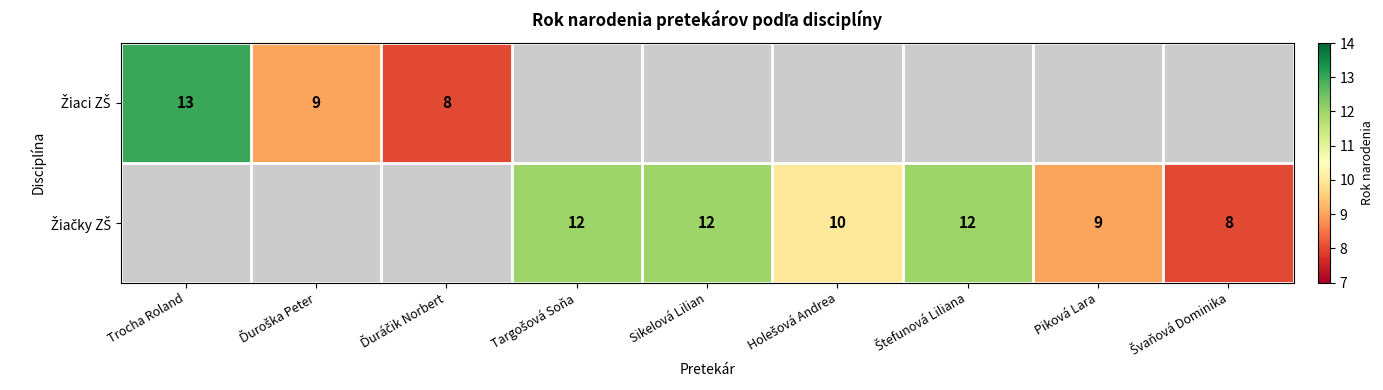

Which category has the highest value in the Žiaci ZŠ series?

Trocha Roland